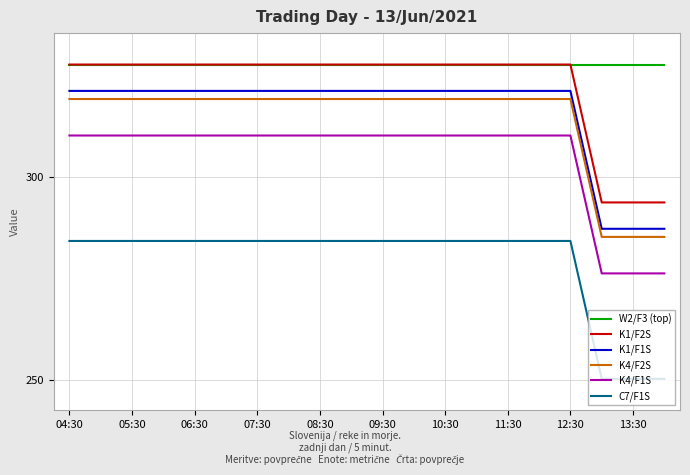

What is the difference between the maximum and minimum values in the K1/F1S series?

34.0